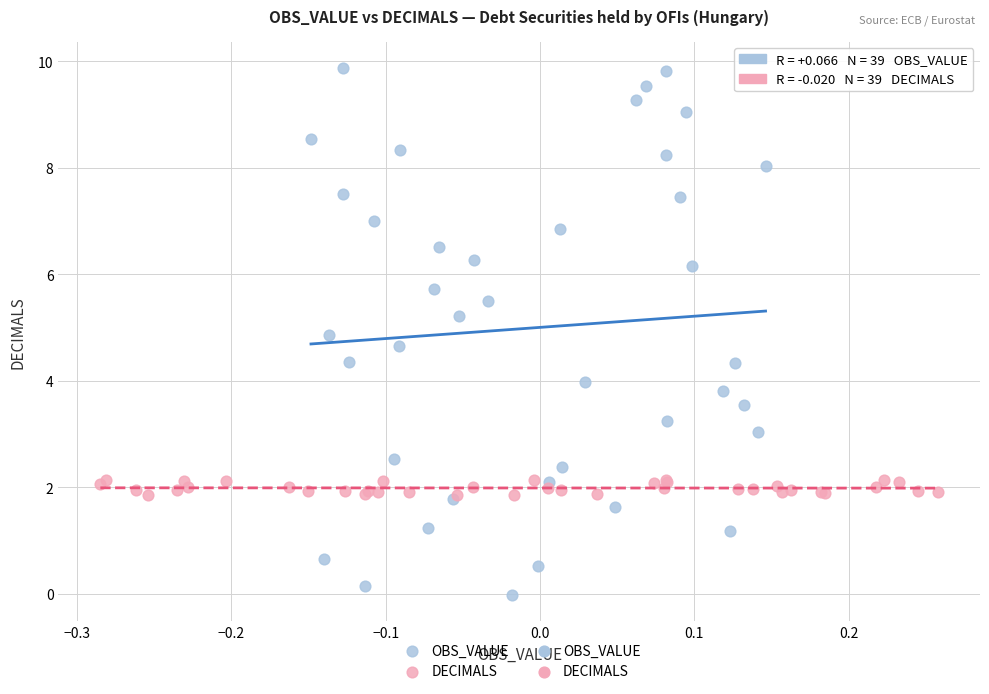

Which series reaches the maximum Y coordinate?

OBS_VALUE